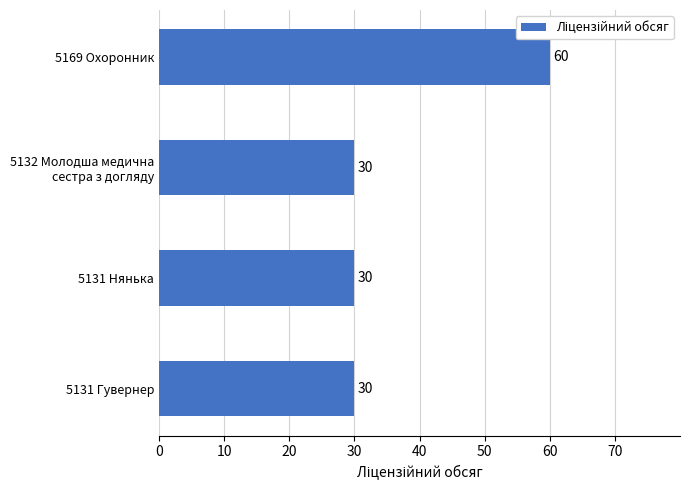

What is the minimum value shown in the chart?

30